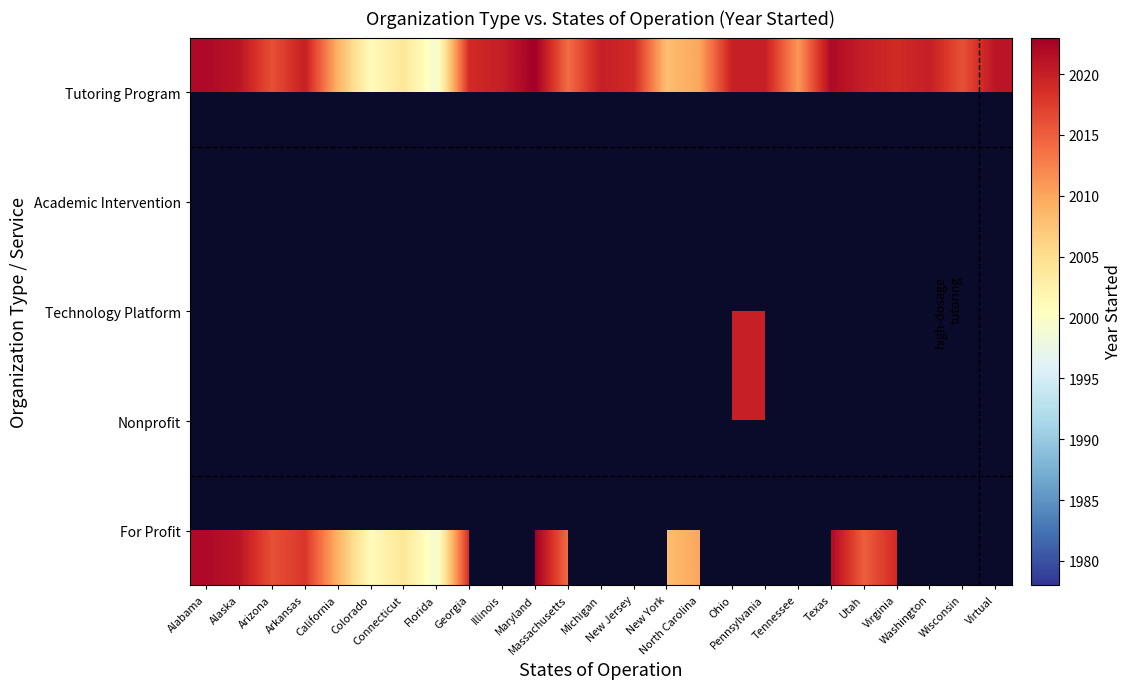

Count the number of categories in the chart.

25